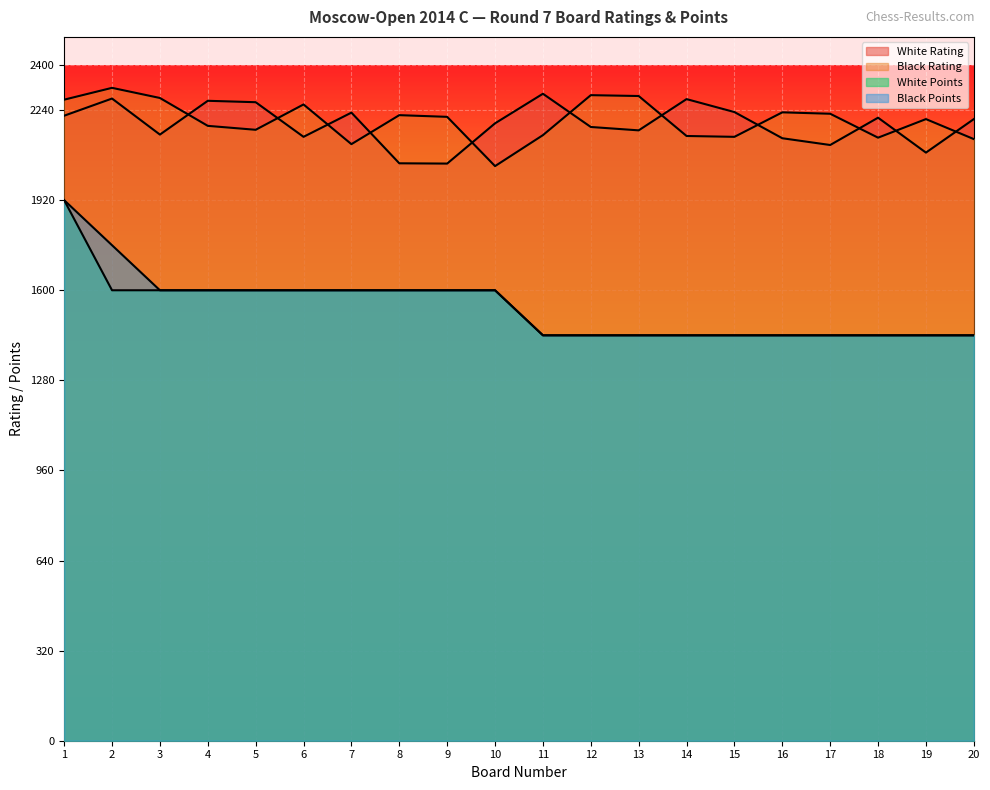

What is the difference between the maximum and minimum values in the White Rating series?

248